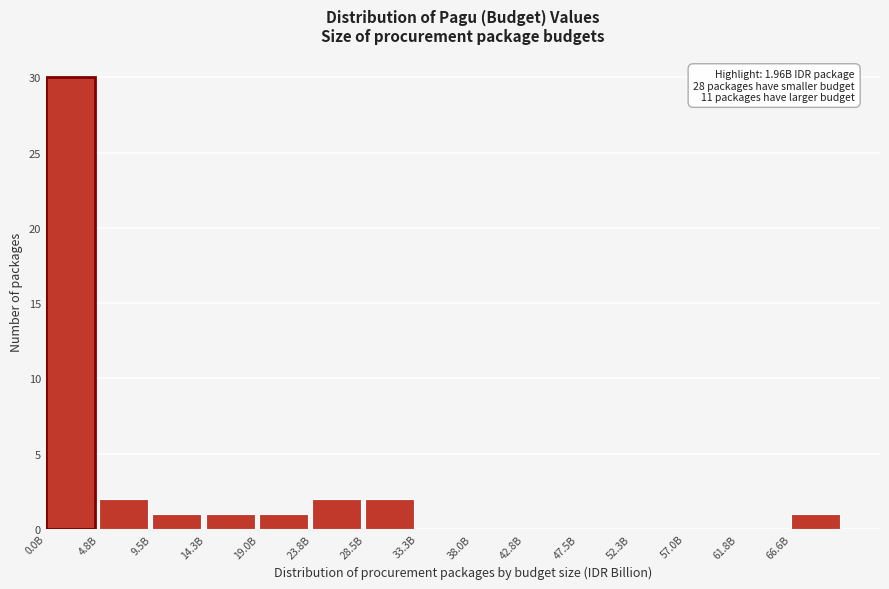

Reading left to right, what are all the values shown in this chart?

0.0B=30	4.8B=2	9.5B=1	14.3B=1	19.0B=1	23.8B=2	28.5B=2	33.3B=0	38.0B=0	42.8B=0	47.5B=0	52.3B=0	57.0B=0	61.8B=0	66.6B=1